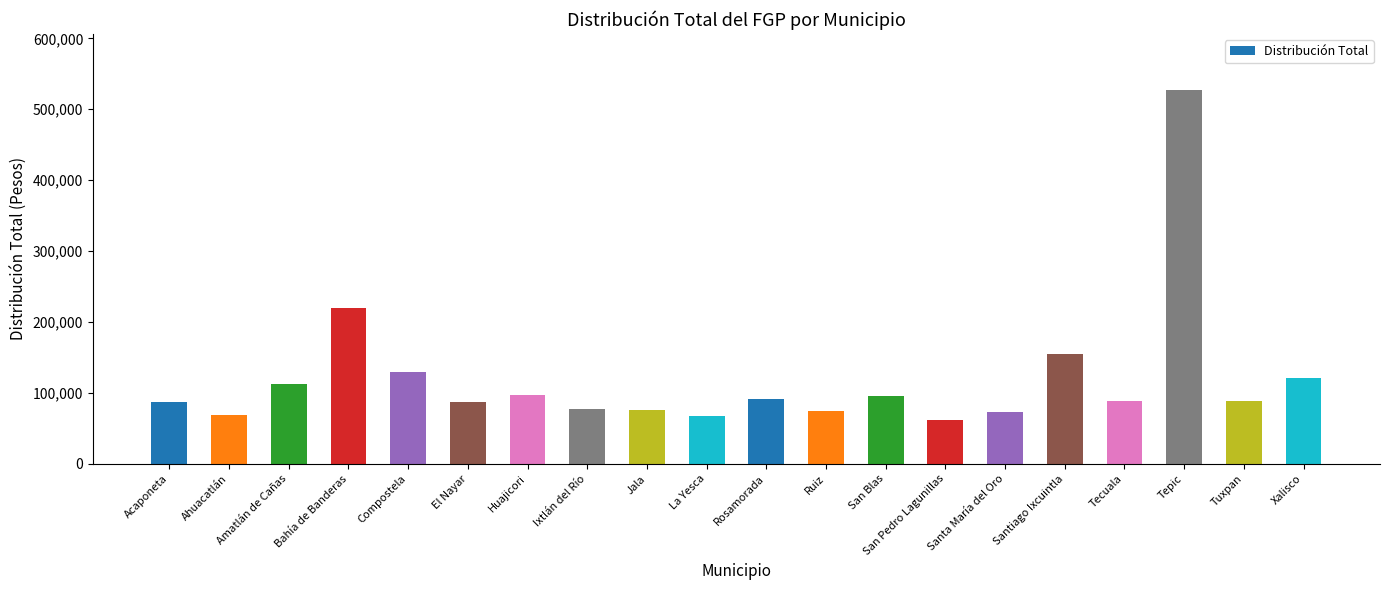

Which has a higher value, San Blas or Ruiz?

San Blas